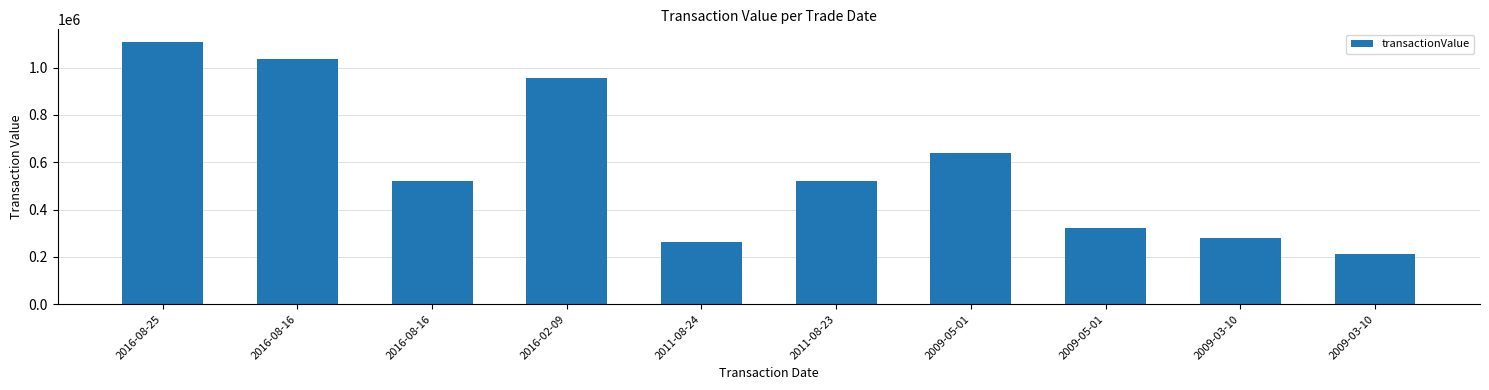

What is the value of the 7th bar from the left?

638855